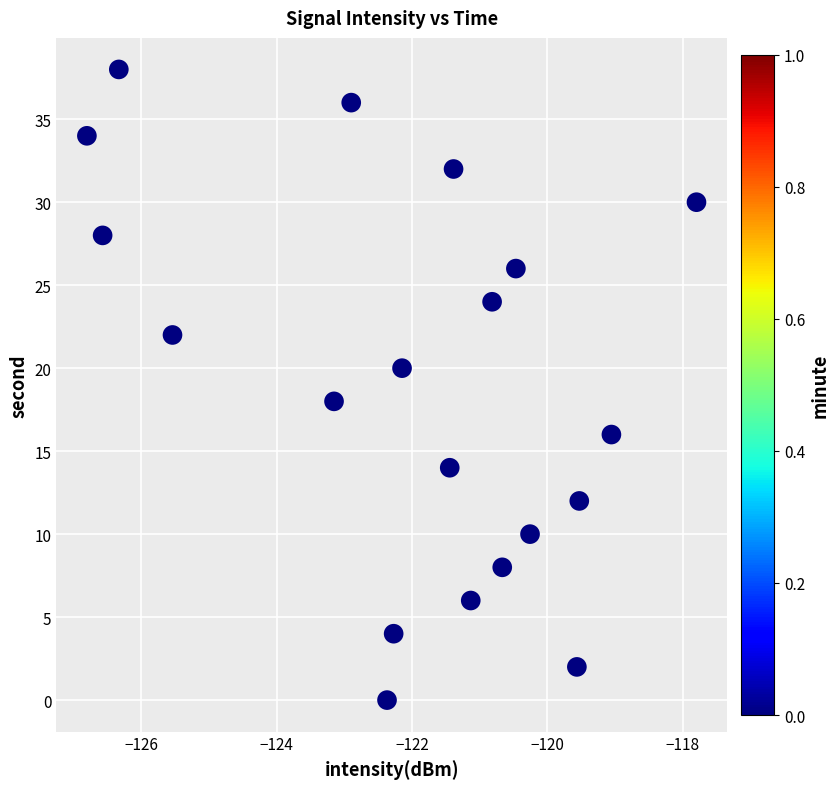

What is the range of Y values (max minus min)?

38